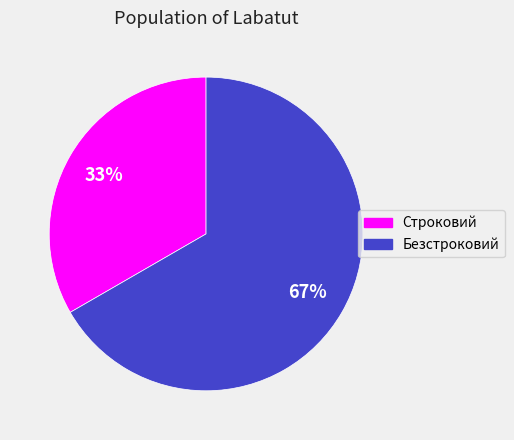

To the nearest percent, what is the combined percentage of Безстроковий and Строковий?

100%